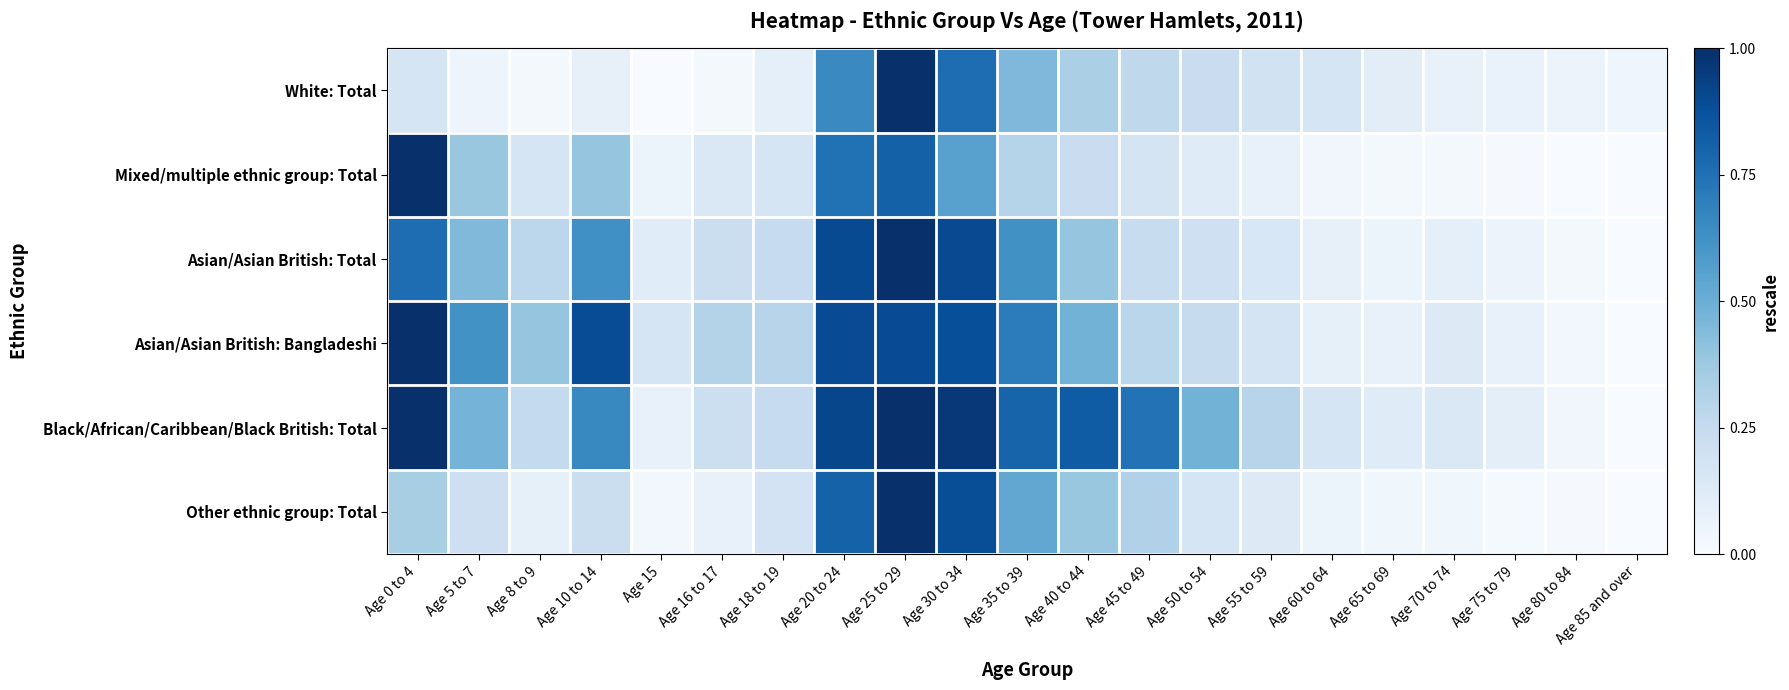

Which category has the lowest value across all series?

Age 15